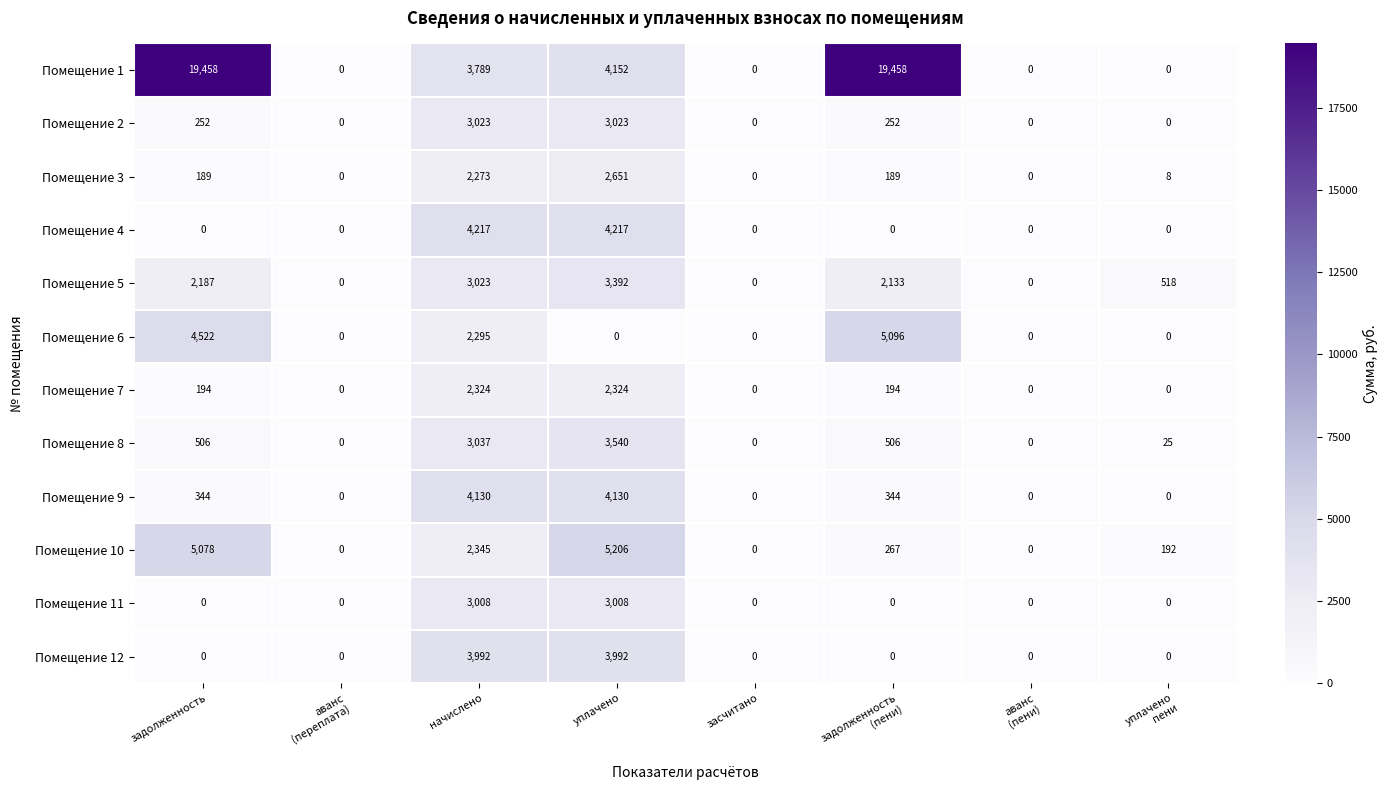

The Помещение 4 series shows 4217 at уплачено. True or false?

True